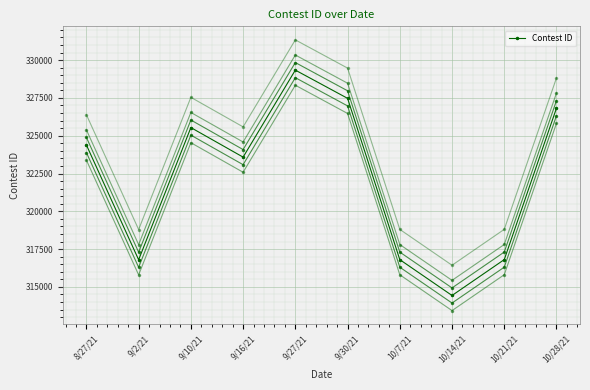

At which category does the chart reach its minimum across all series?

10/14/21